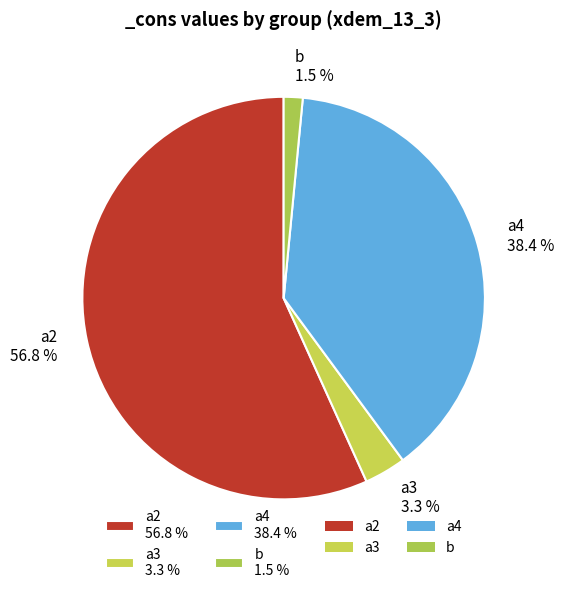

Rank the categories by value from lowest to highest.

b, a3, a4, a2